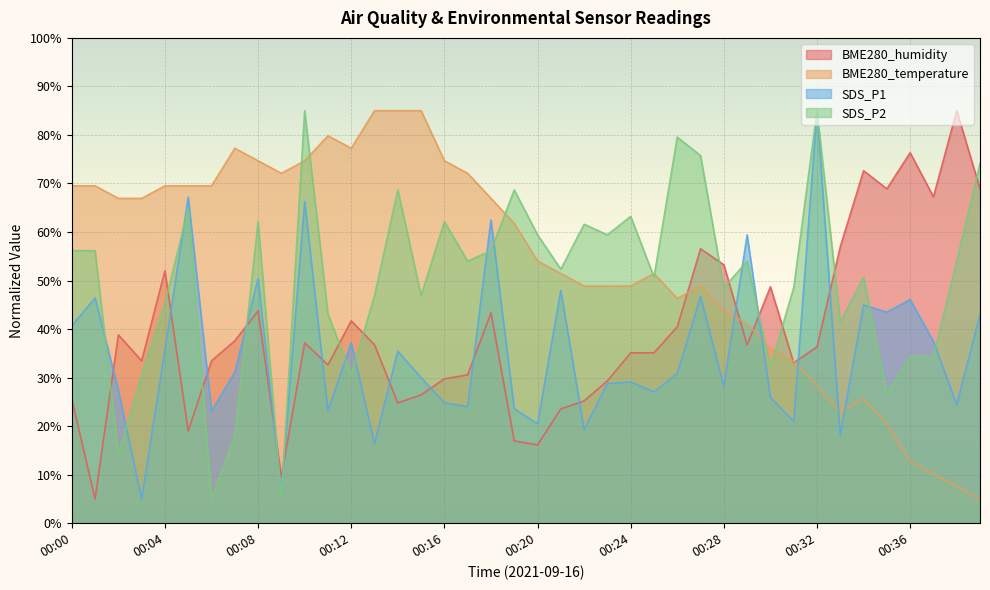

Which series has the widest spread of values?

BME280_humidity